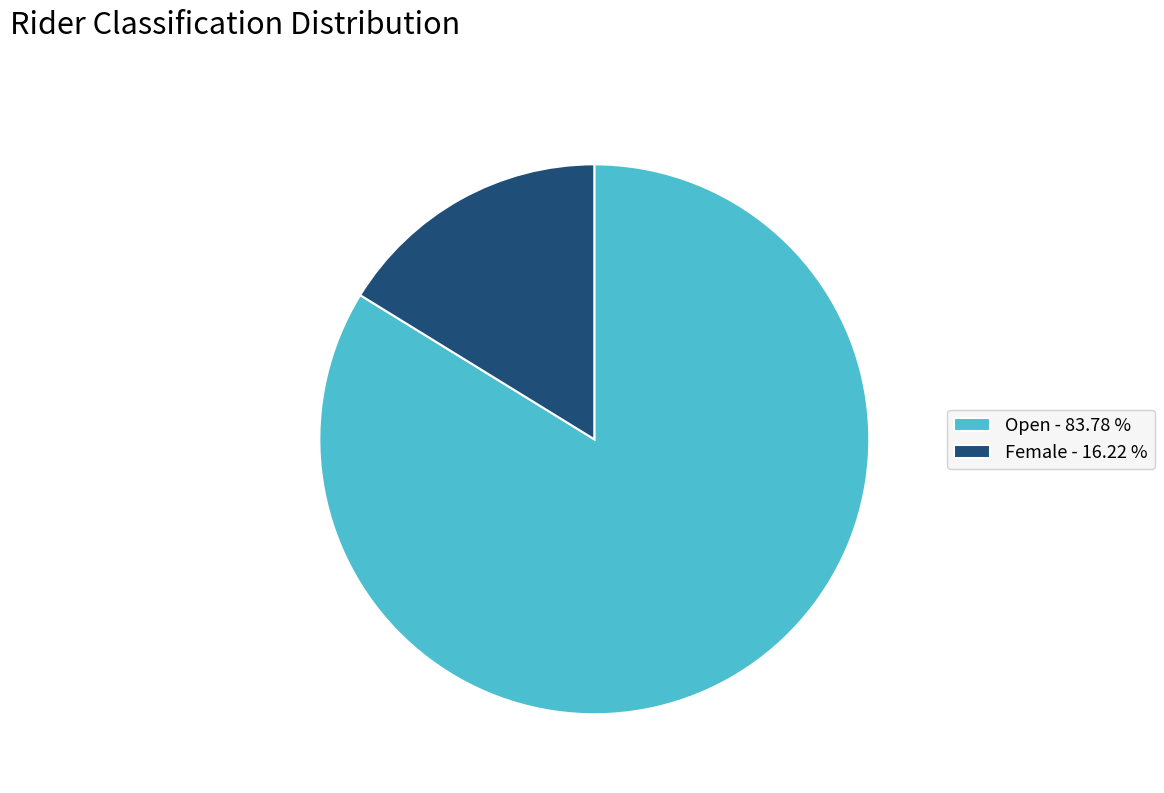

Is it true that Open is 84% of the pie?

True